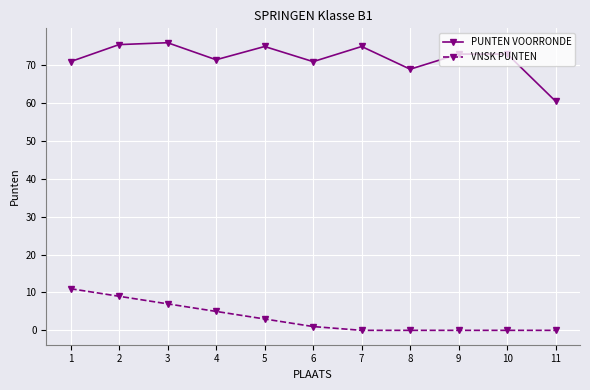

Where does the VNSK PUNTEN series first go above 1?

1